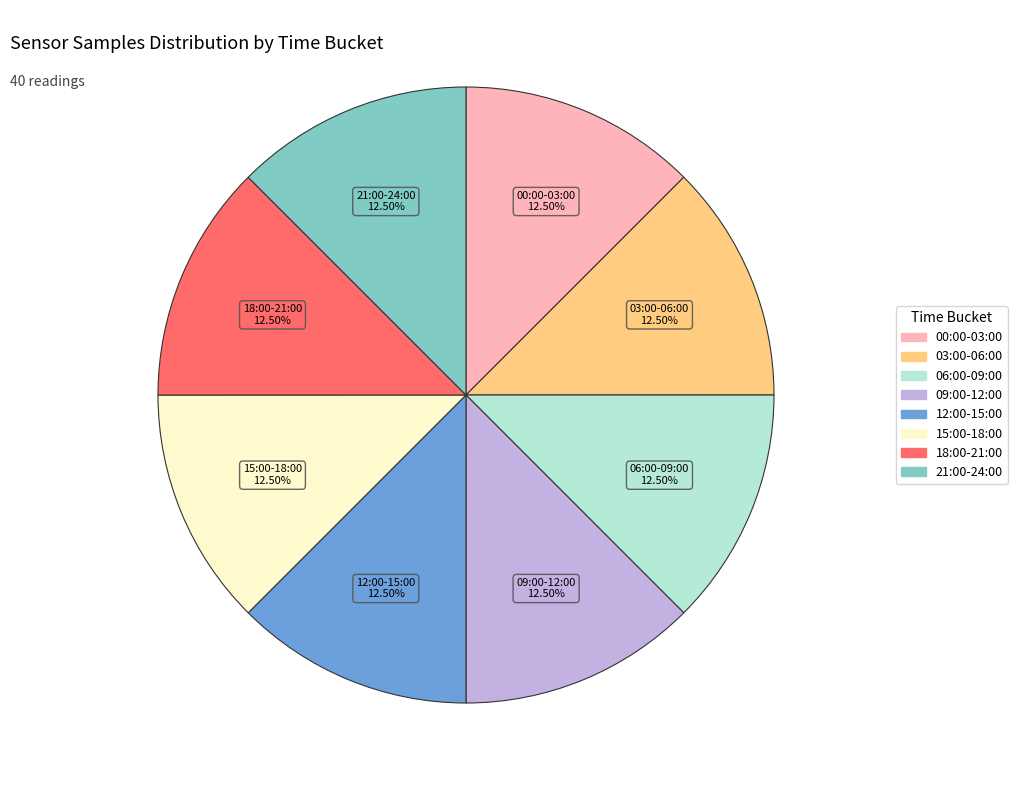

How many segments does this pie chart have?

8